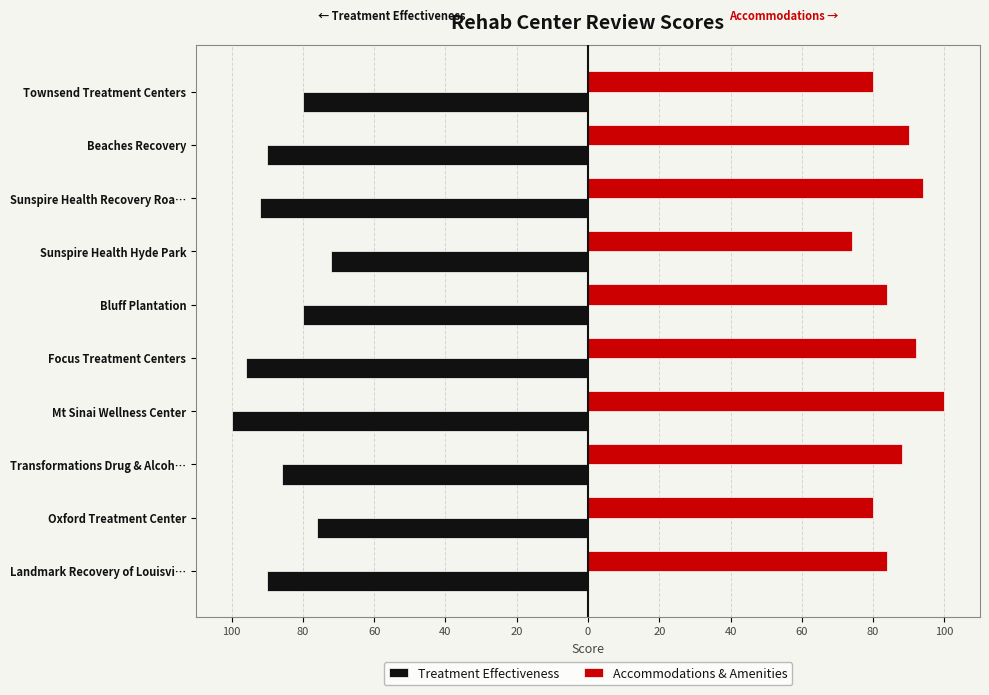

What are all the series names shown in the legend?

Treatment Effectiveness, Accommodations & Amenities